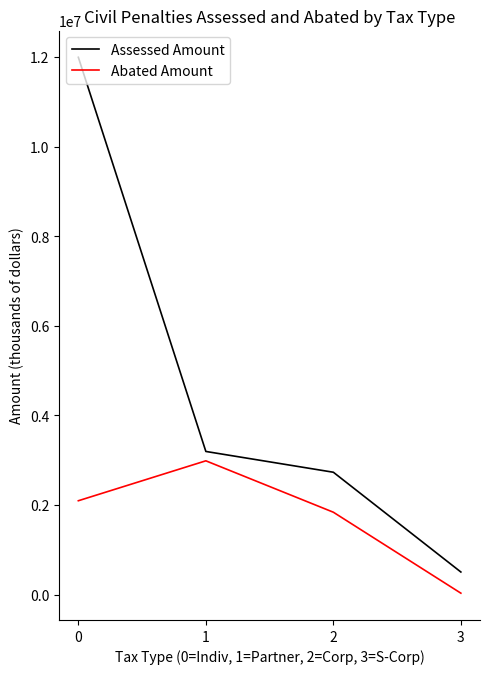

True or false: Assessed Amount has a value of 4521128.2 at 1.

False